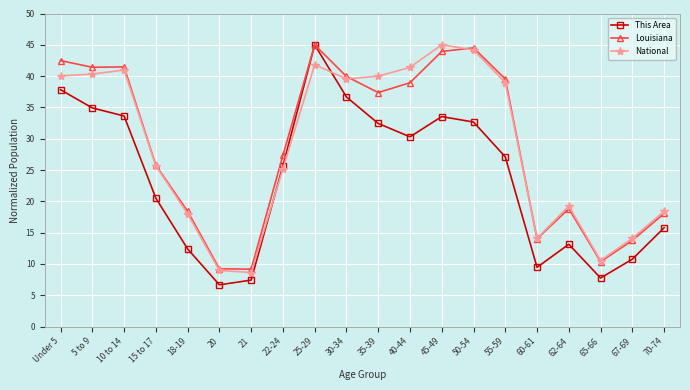

Which series has the widest spread of values?

This Area